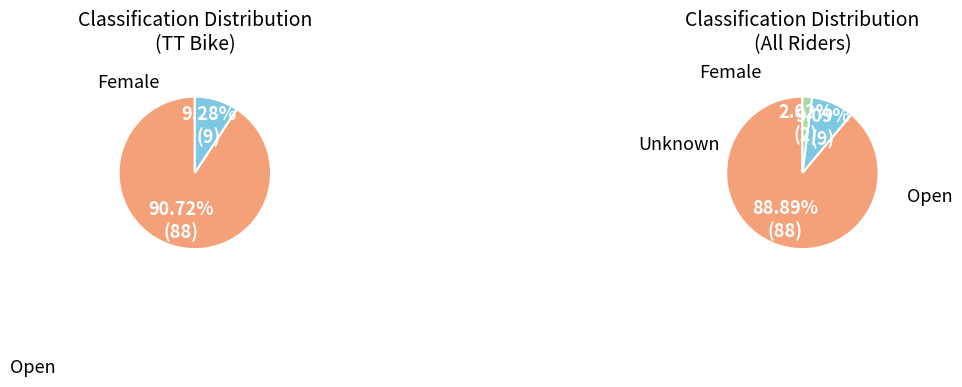

The Unknown slice represents 2% of the pie. True or false?

True